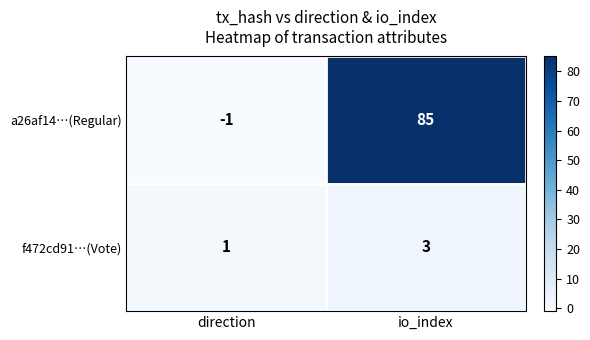

Between direction and io_index, which series saw the biggest shift?

a26af14…(Regular)